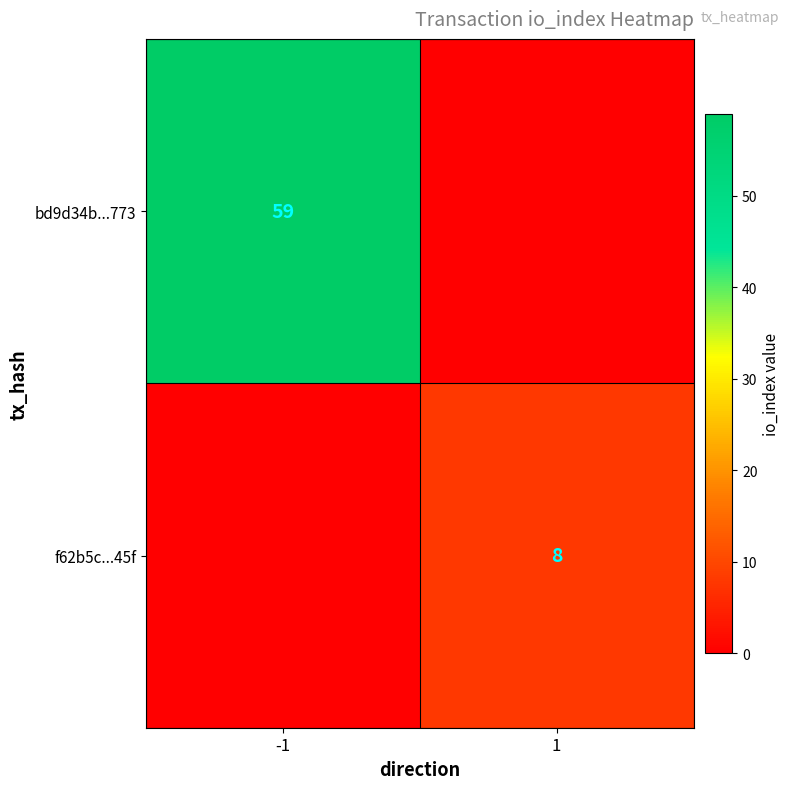

At which category is the sum across all series the highest?

-1